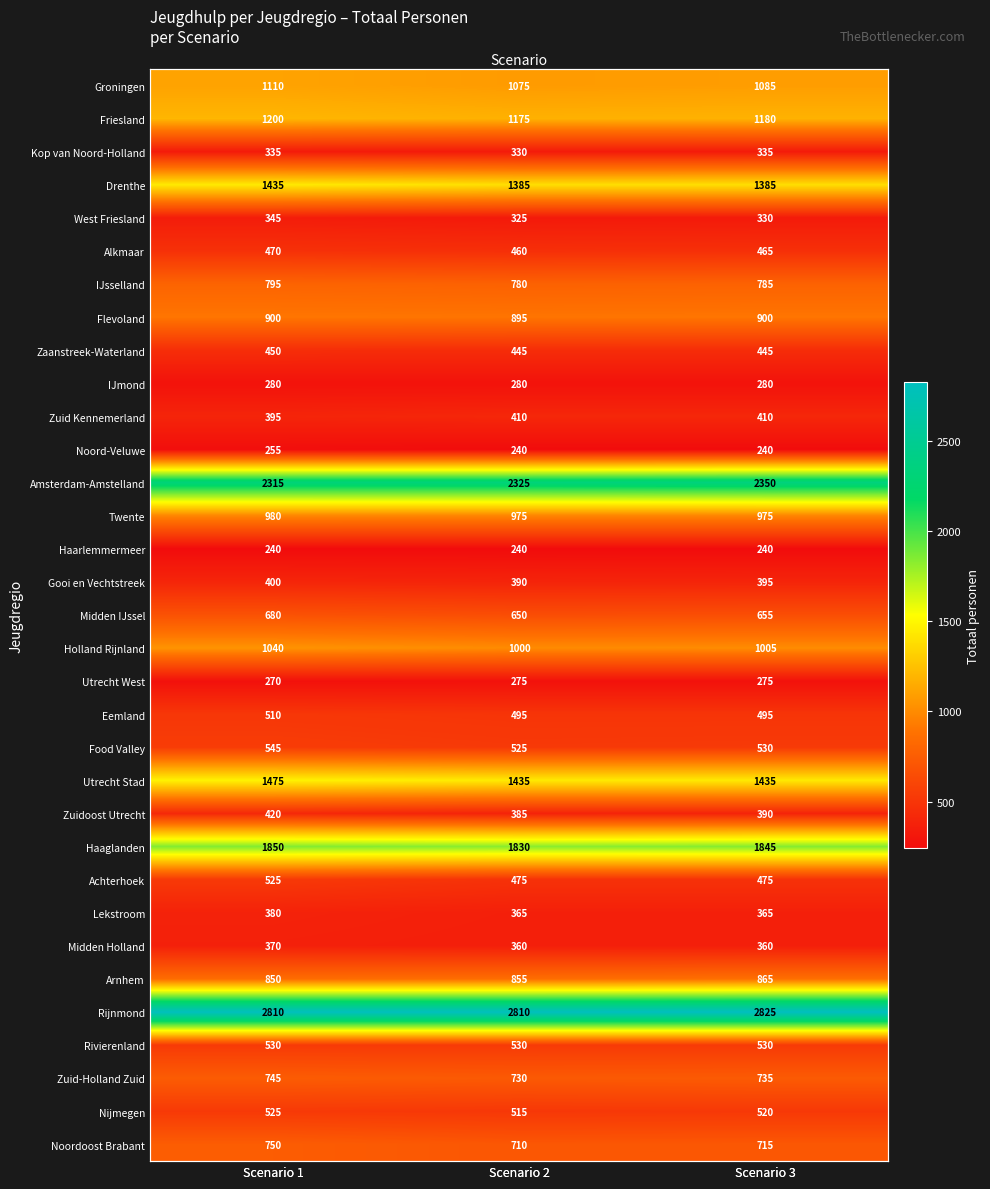

What is the spread (max minus min) of values at Scenario 2?

2570